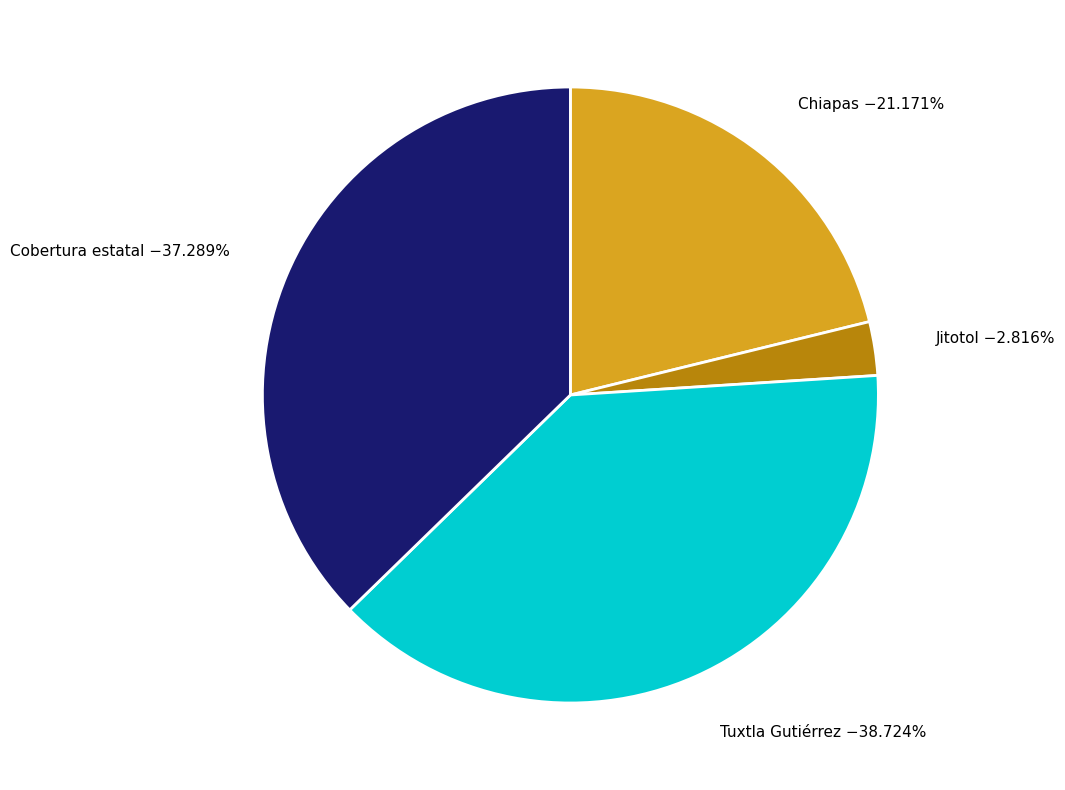

Is there any slice that represents more than half of the pie?

No